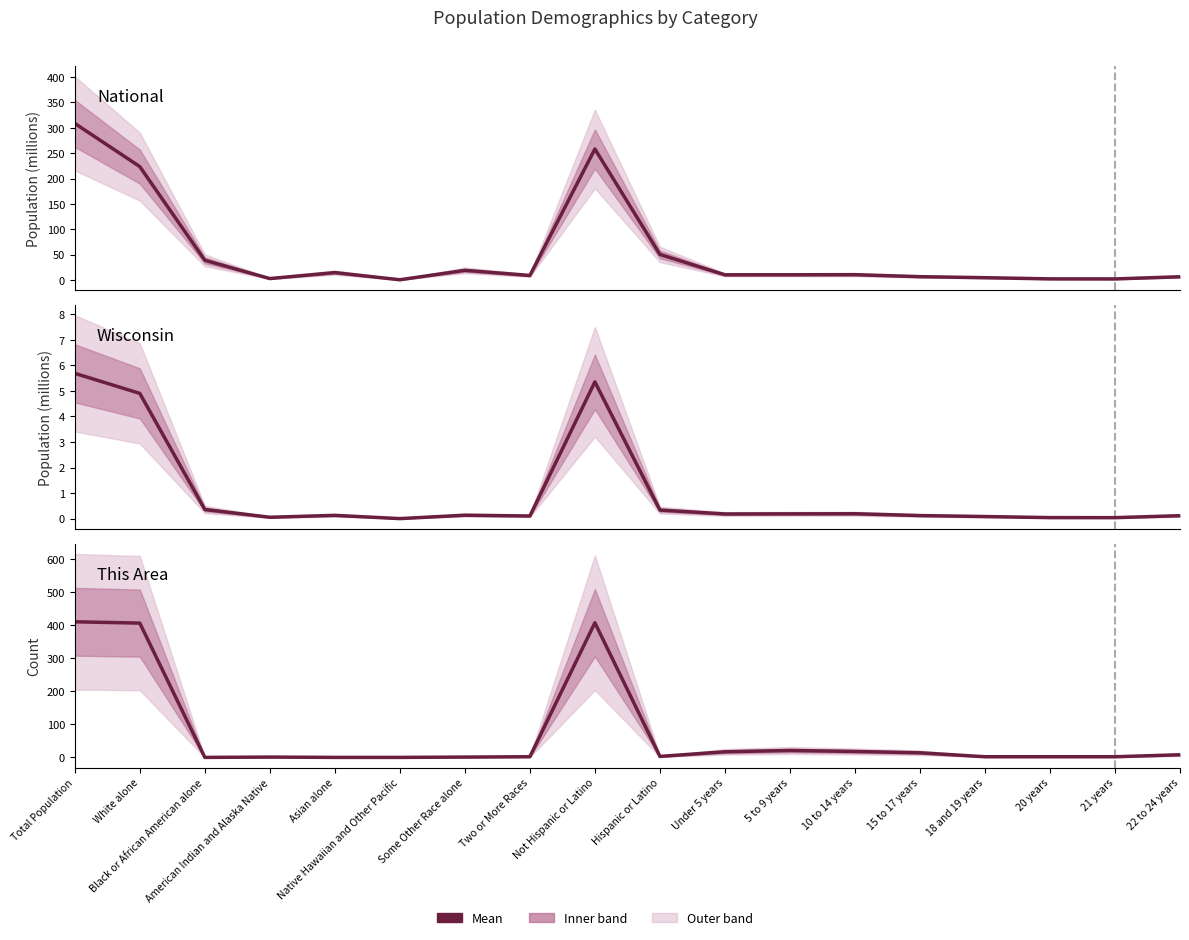

What is the value of the This Area point at the 17th from the left?

2.0